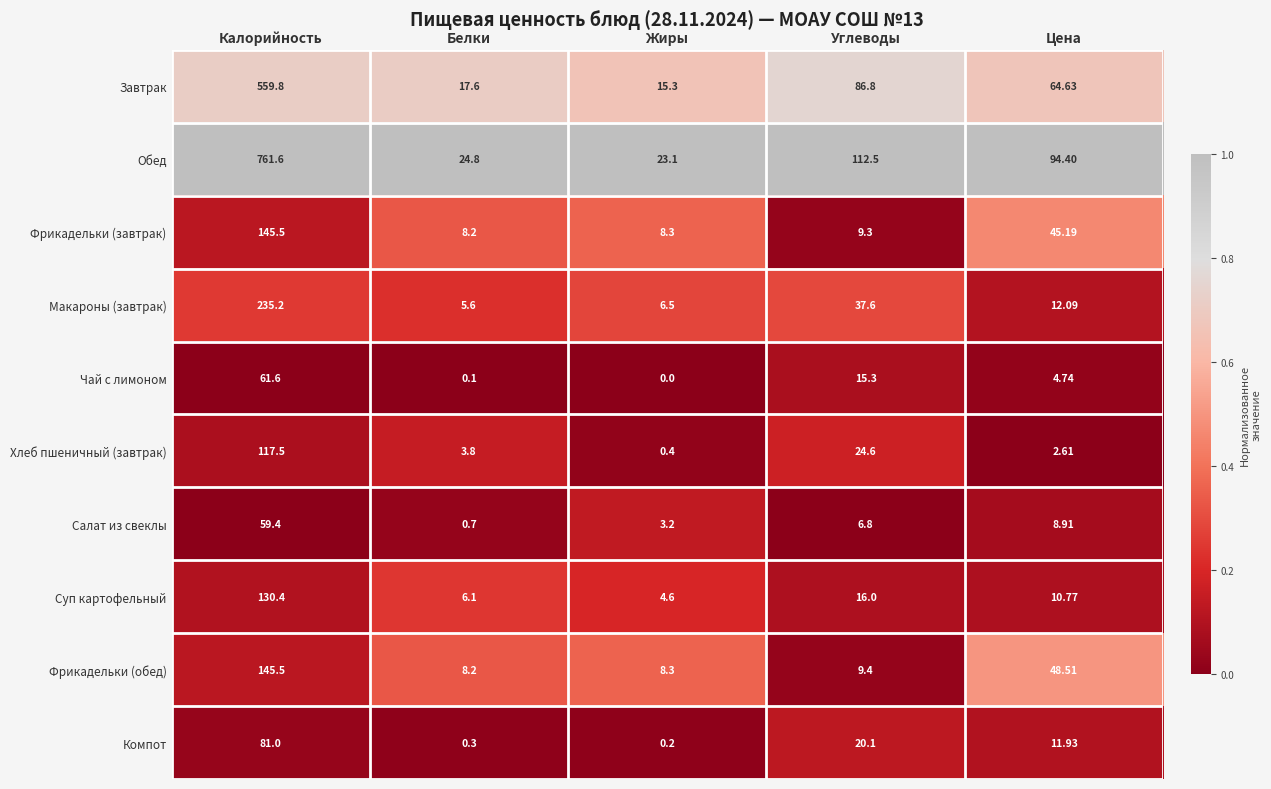

List the labels in order of Фрикадельки (обед) value, smallest first.

Белки, Жиры, Углеводы, Цена, Калорийность